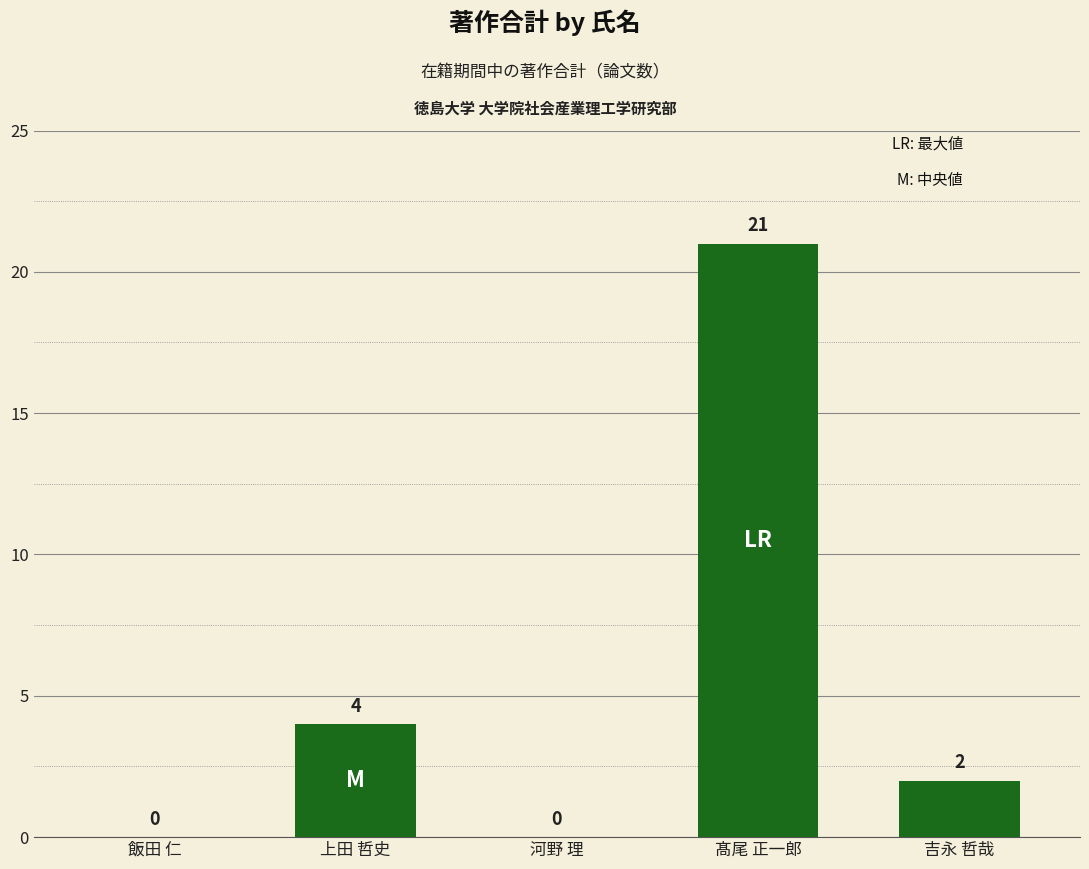

Between 上田 哲史 and 河野 理, which is larger?

上田 哲史